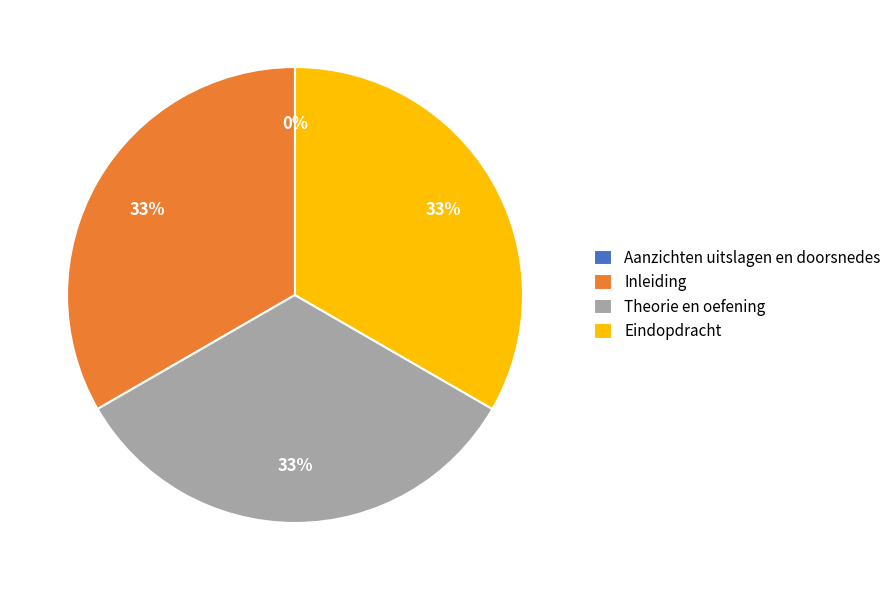

Is there any slice that represents more than half of the pie?

No